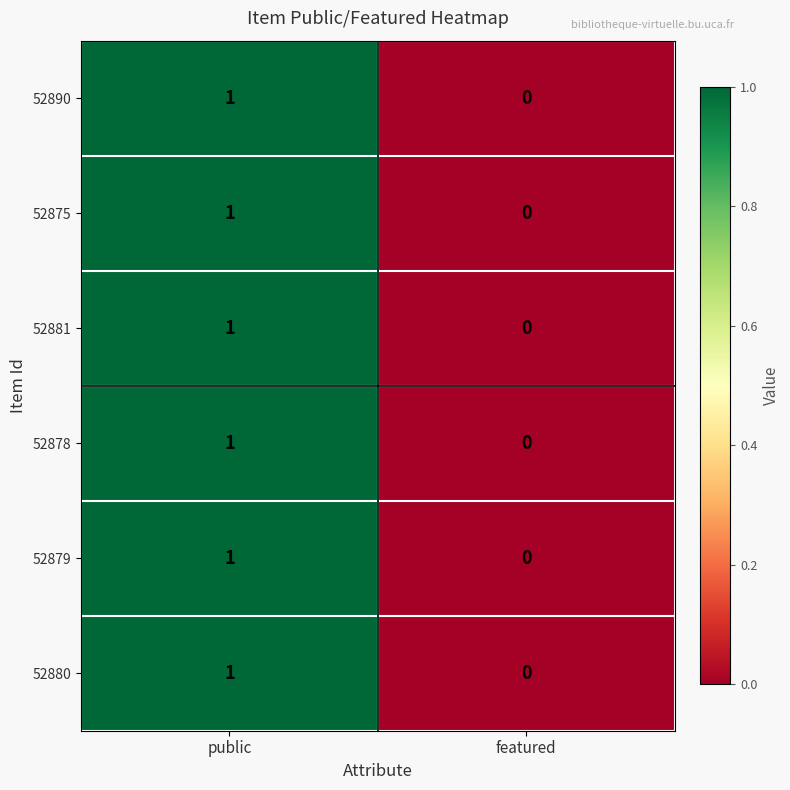

Reading right to left, extract all data points from this chart.

52890: featured=0	public=1
52875: featured=0	public=1
52881: featured=0	public=1
52878: featured=0	public=1
52879: featured=0	public=1
52880: featured=0	public=1